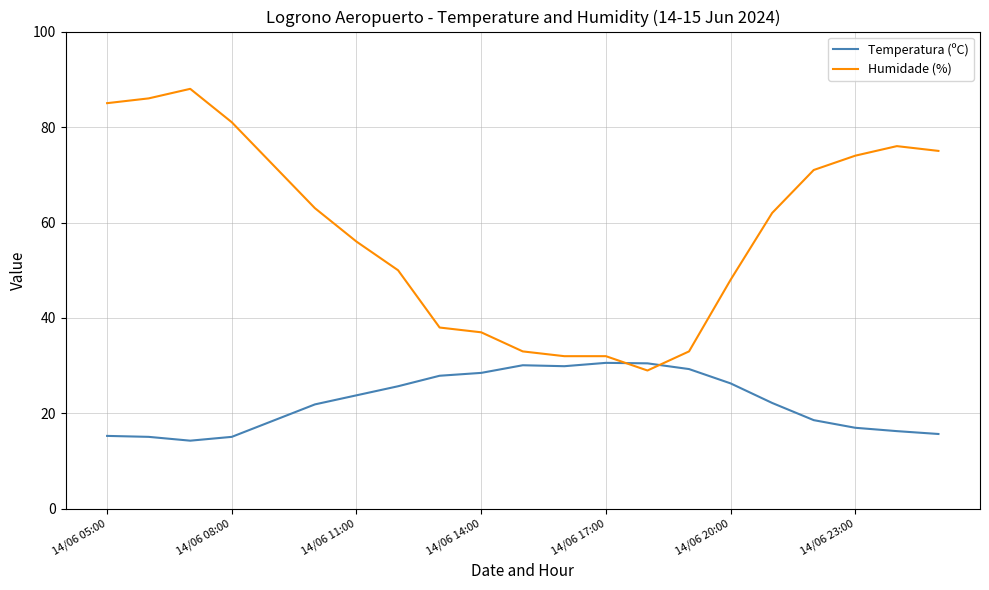

What is the difference between the maximum and minimum values in the Temperatura (ºC) series?

16.3